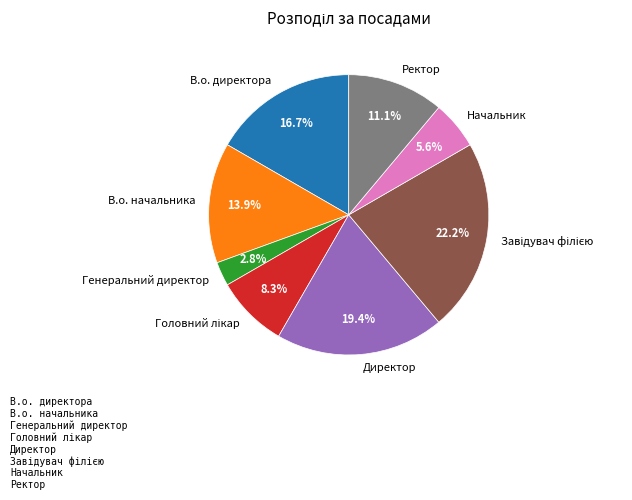

Which category has the smallest portion of the pie?

Генеральний директор